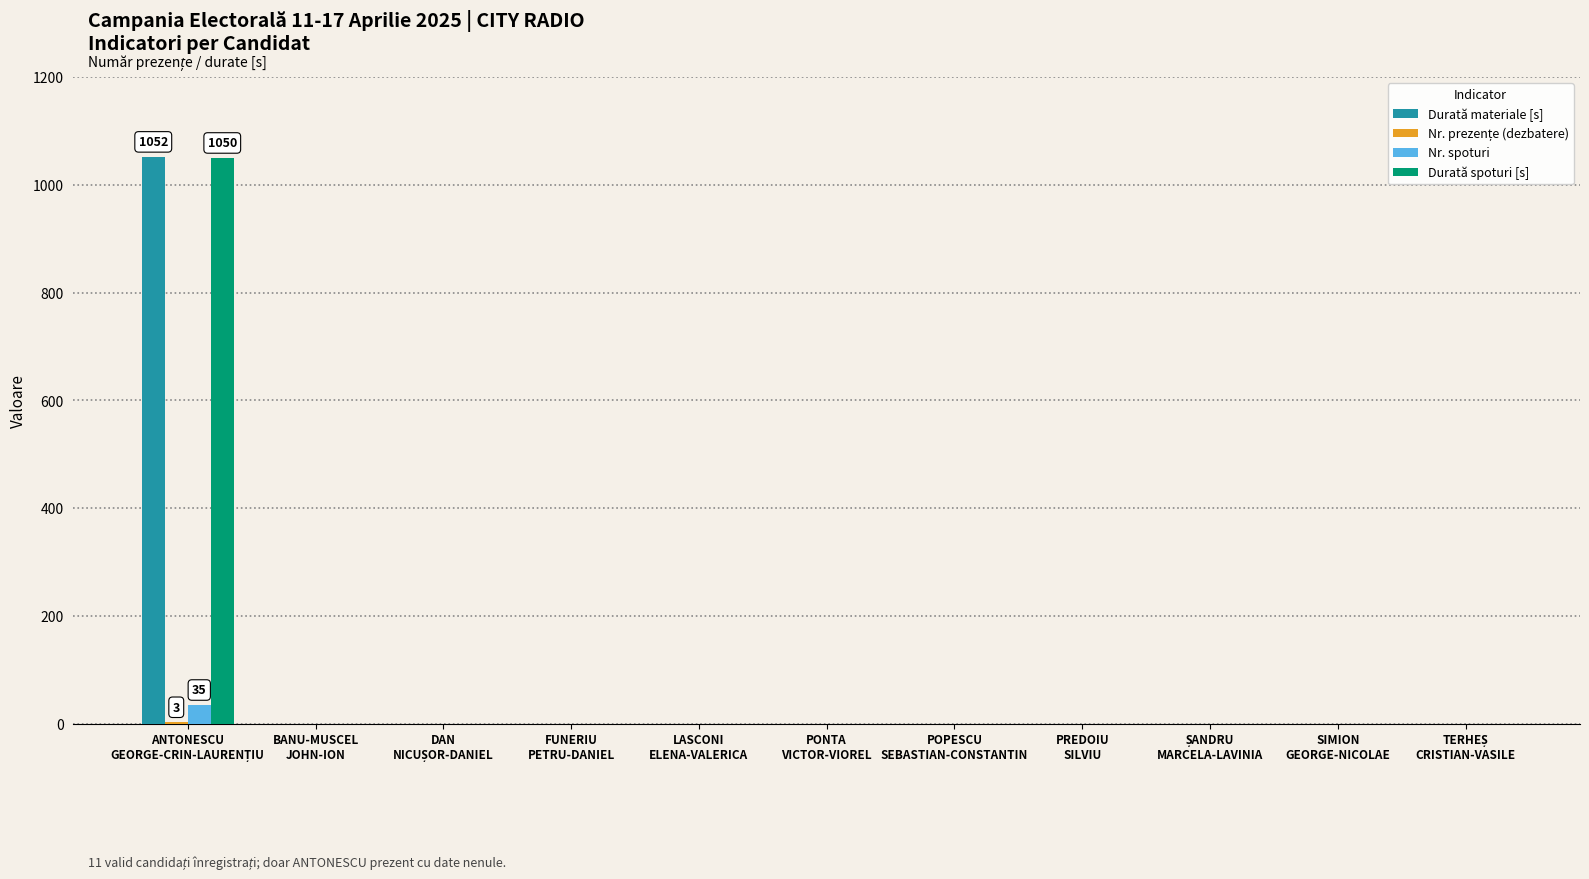

What is the greatest value displayed?

1052